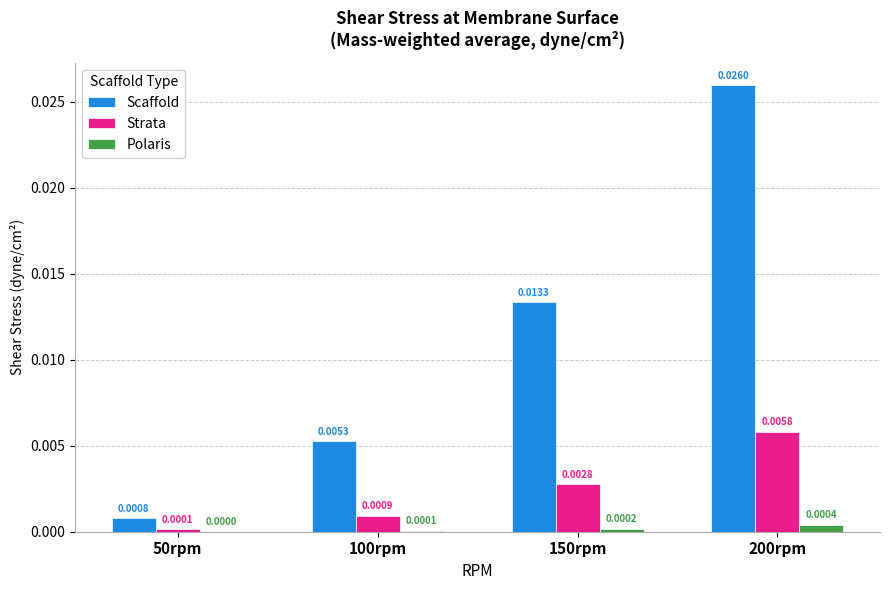

How many groups of bars are there?

4